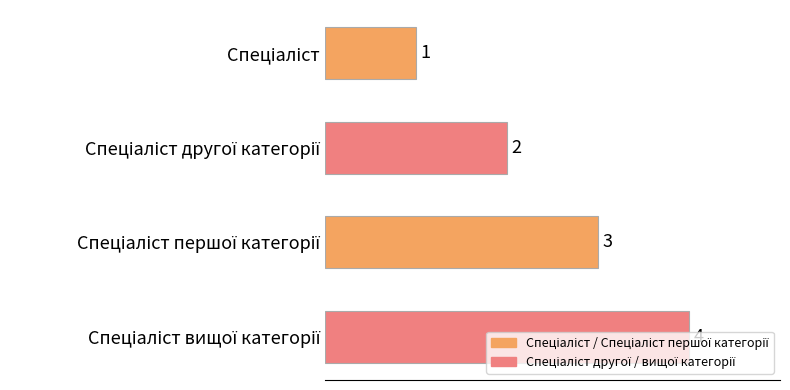

What is the value of the 1st bar from the top?

1